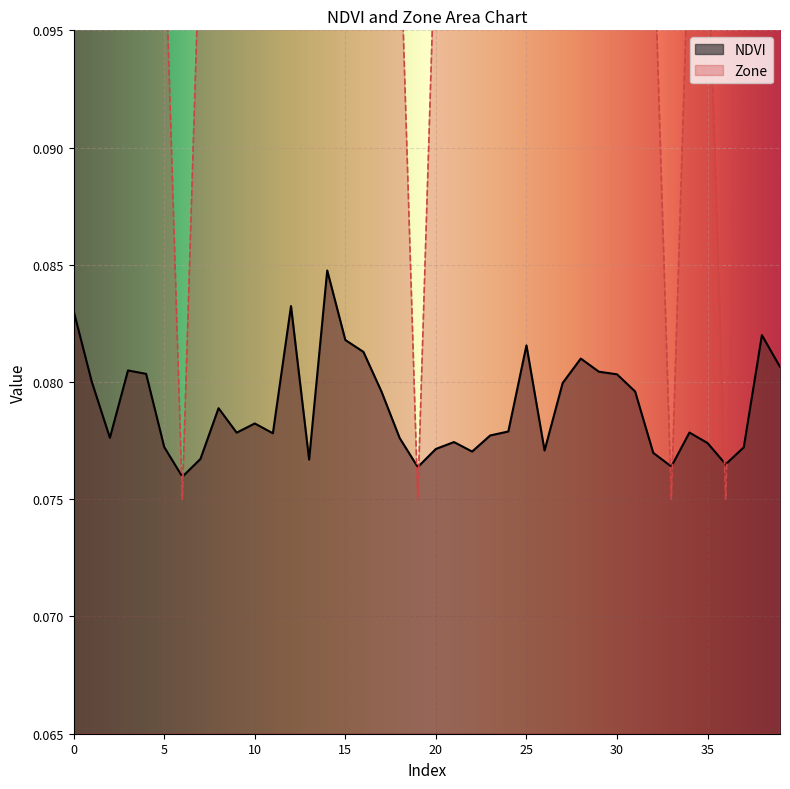

What is the value of the NDVI point at the 4th from the left?

0.1